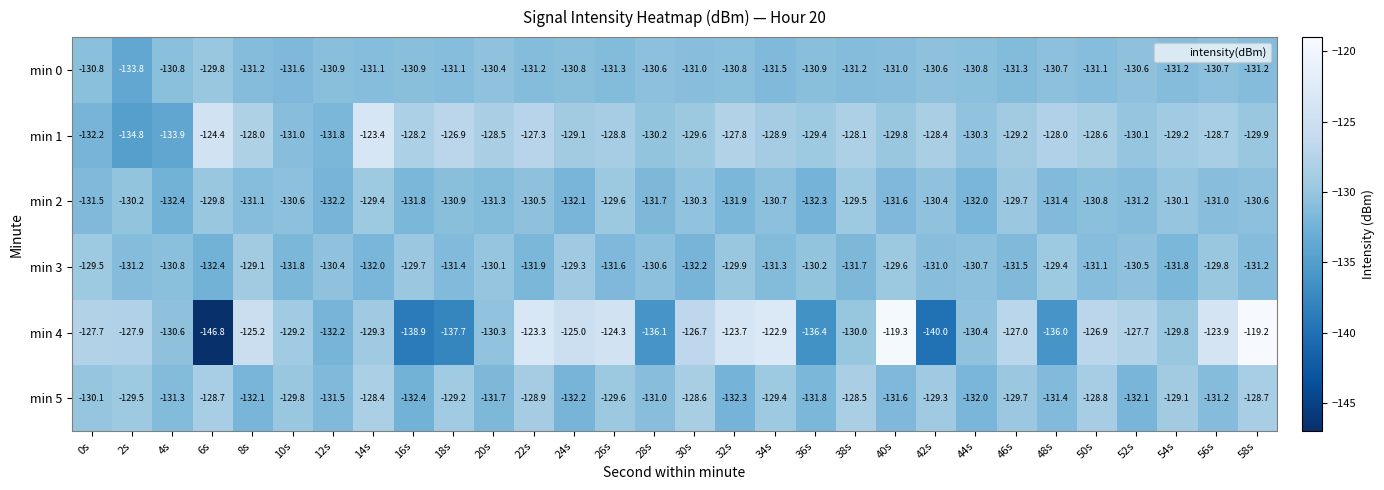

What is the difference between the maximum and minimum values in the min 5 series?

4.0